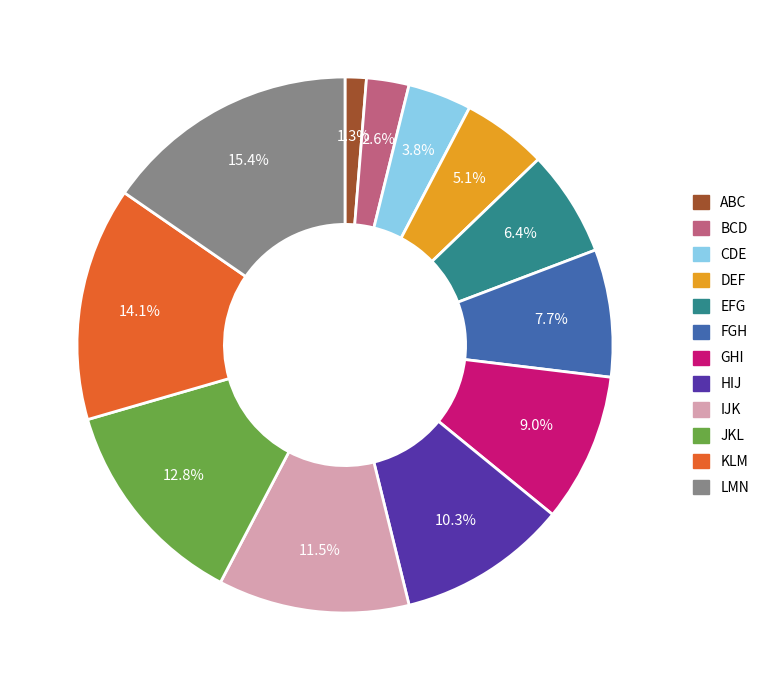

Combined, what portion of the pie is FGH and CDE?

11.5%